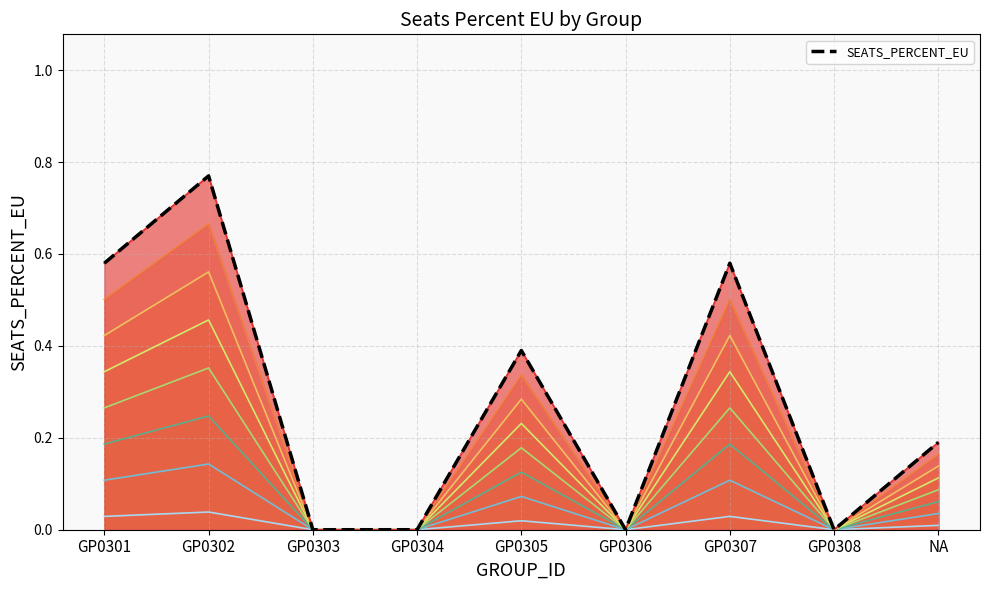

How many points are lower than both their immediate neighbors (excluding endpoints)?

2